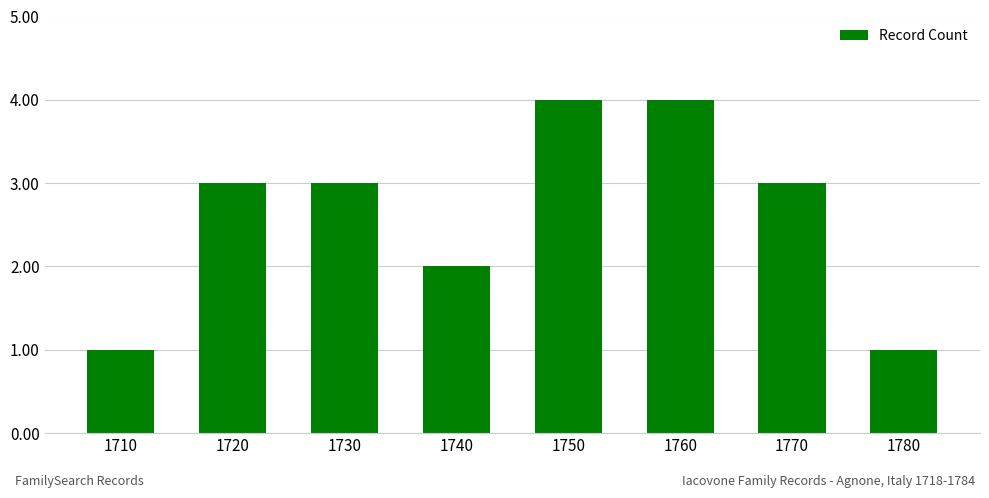

What is the change in value from 1710 to 1740?

+1